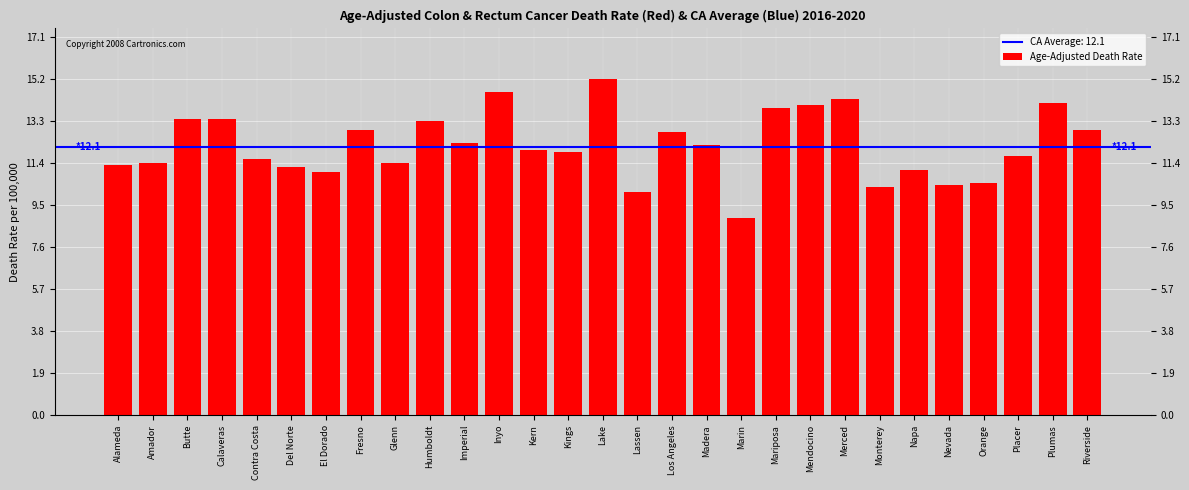

Which label corresponds to the largest value in the chart?

Lake